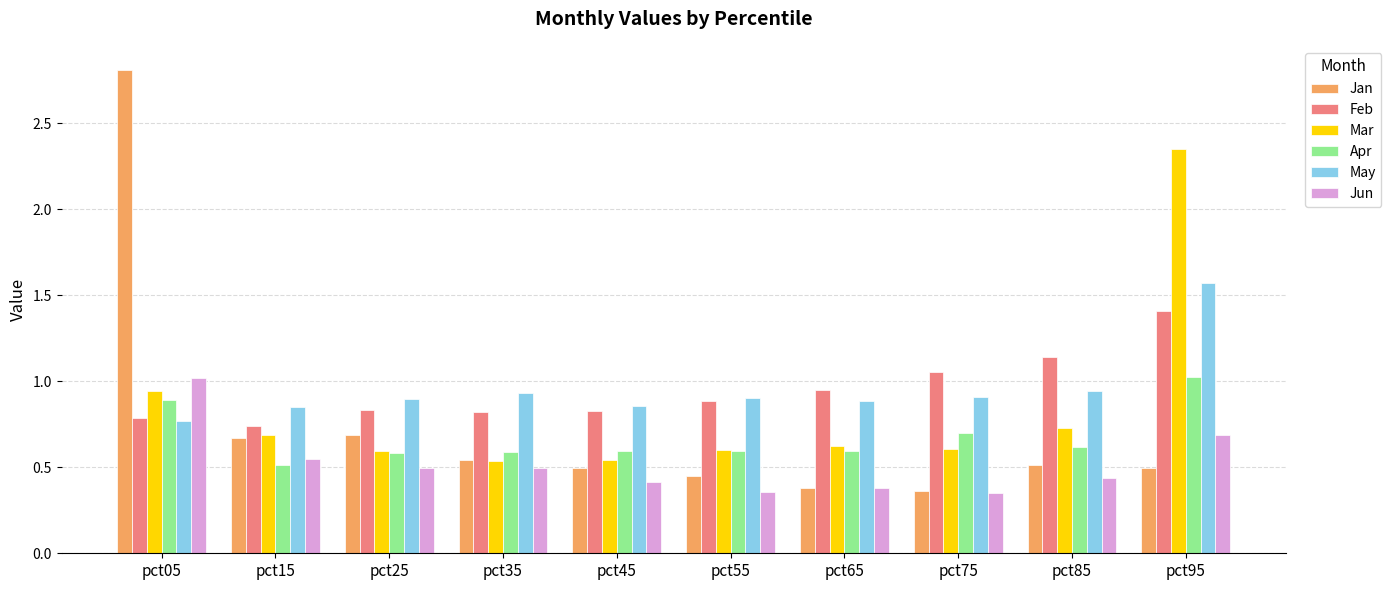

Which label corresponds to the largest value in the chart?

pct05